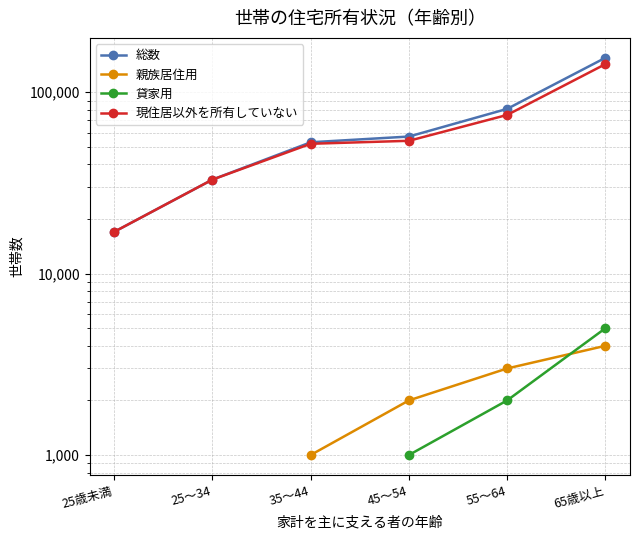

At which category does the chart reach its peak across all series?

65歳以上